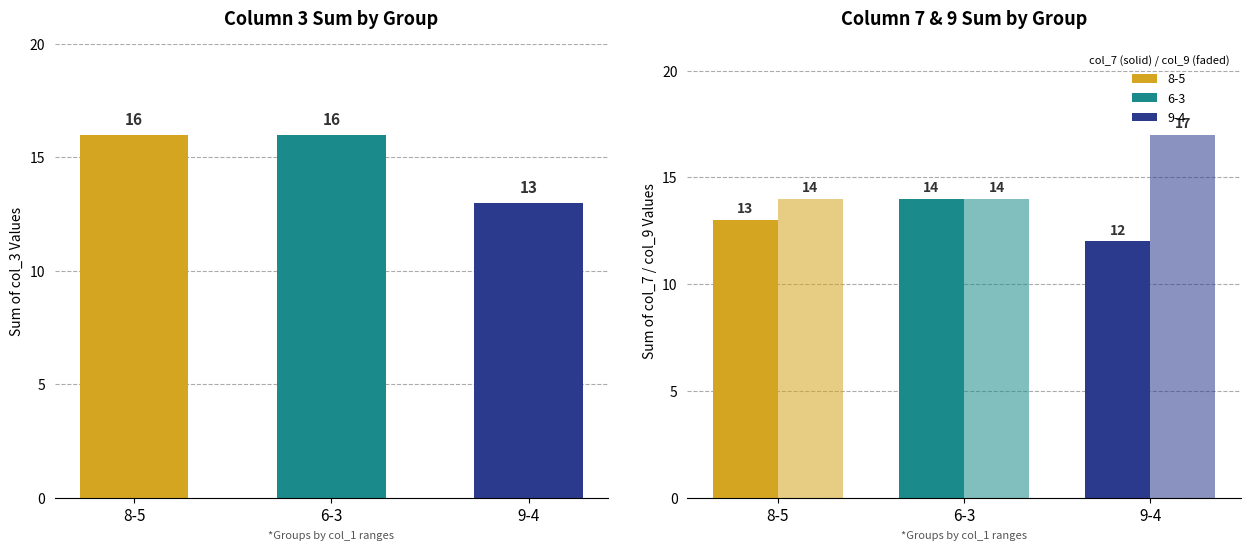

True or false: the data shows 16 at 8-5.

True